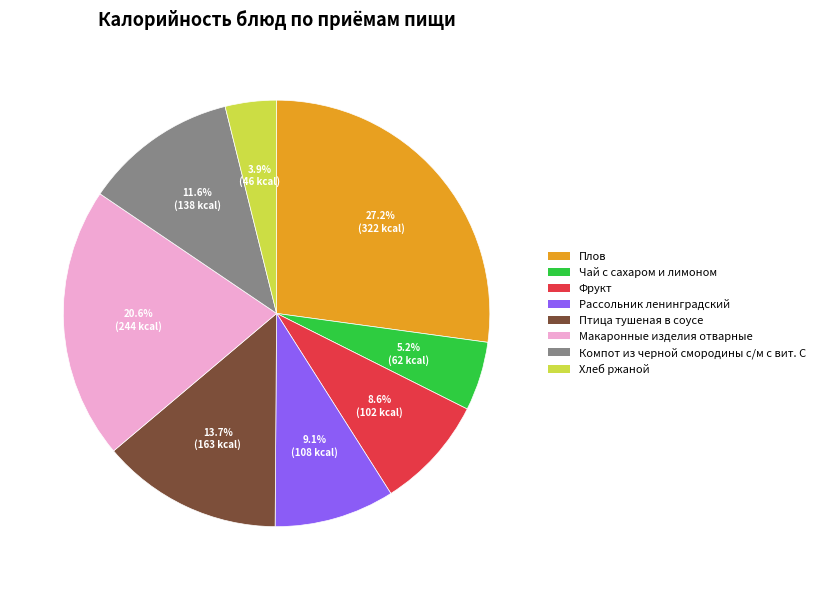

Which has a higher value, Рассольник ленинградский or Фрукт?

Рассольник ленинградский